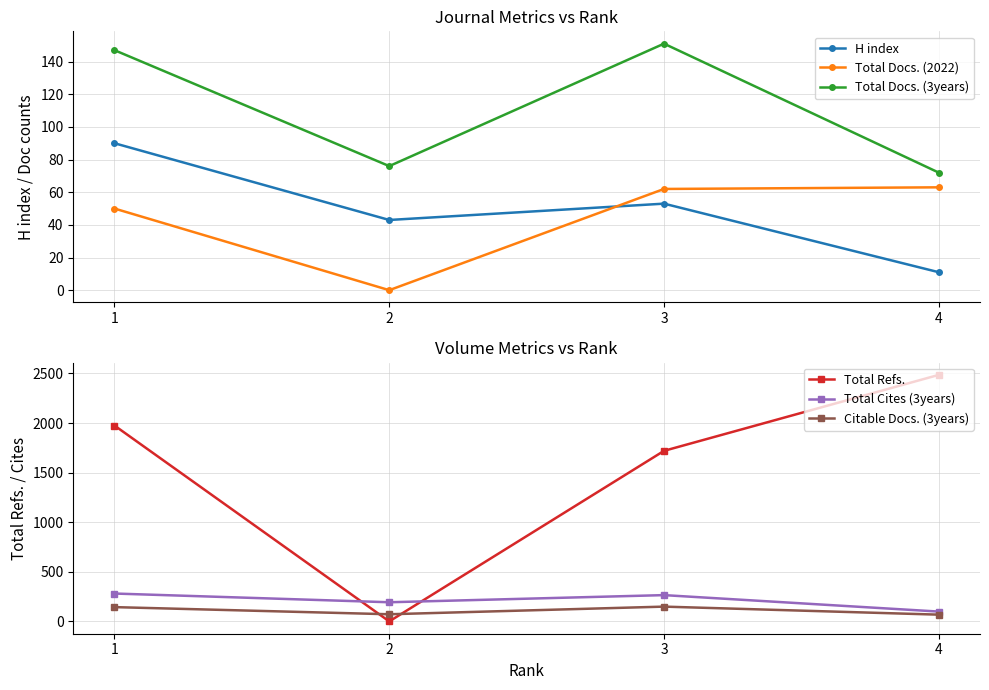

Between 1 and 2, which series saw the biggest shift?

Total Refs.